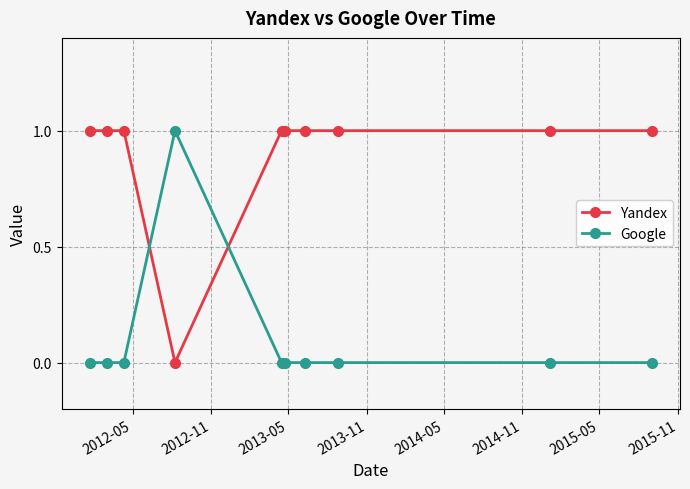

How many Google values are between 0 and 1?

10